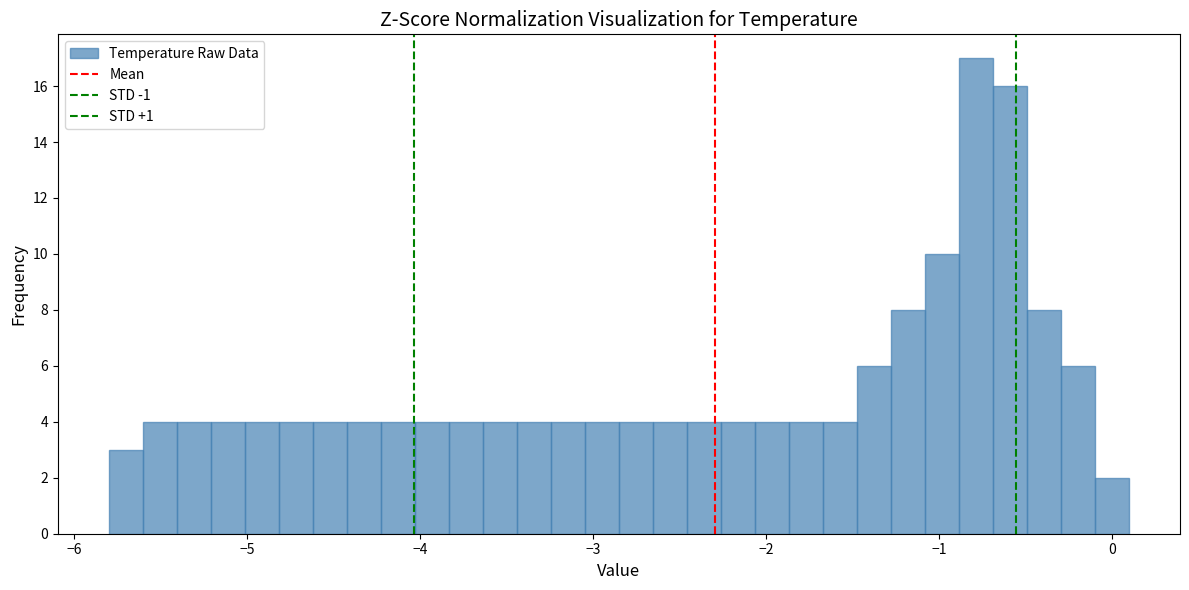

Read against the x-axis, roughly where is the centre of the tallest bar?

-0.8